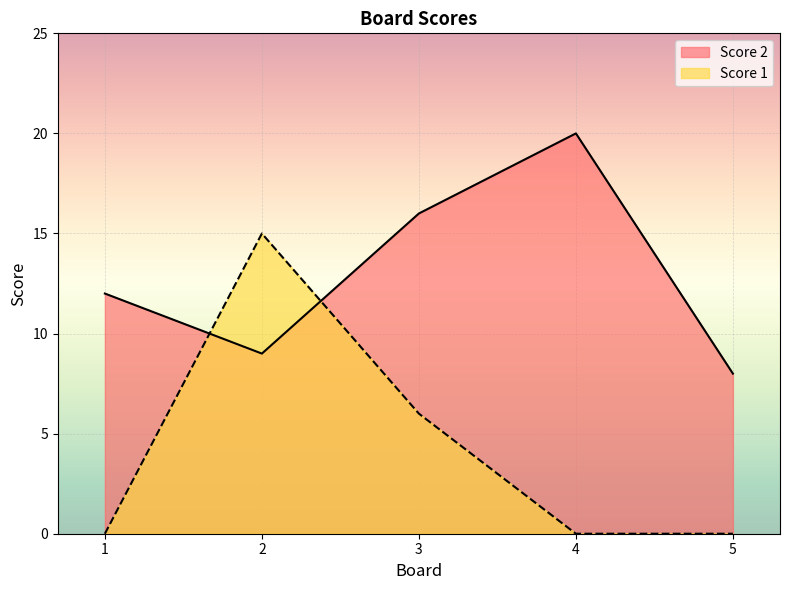

What is the difference between the maximum and minimum values in the Score 2 series?

12